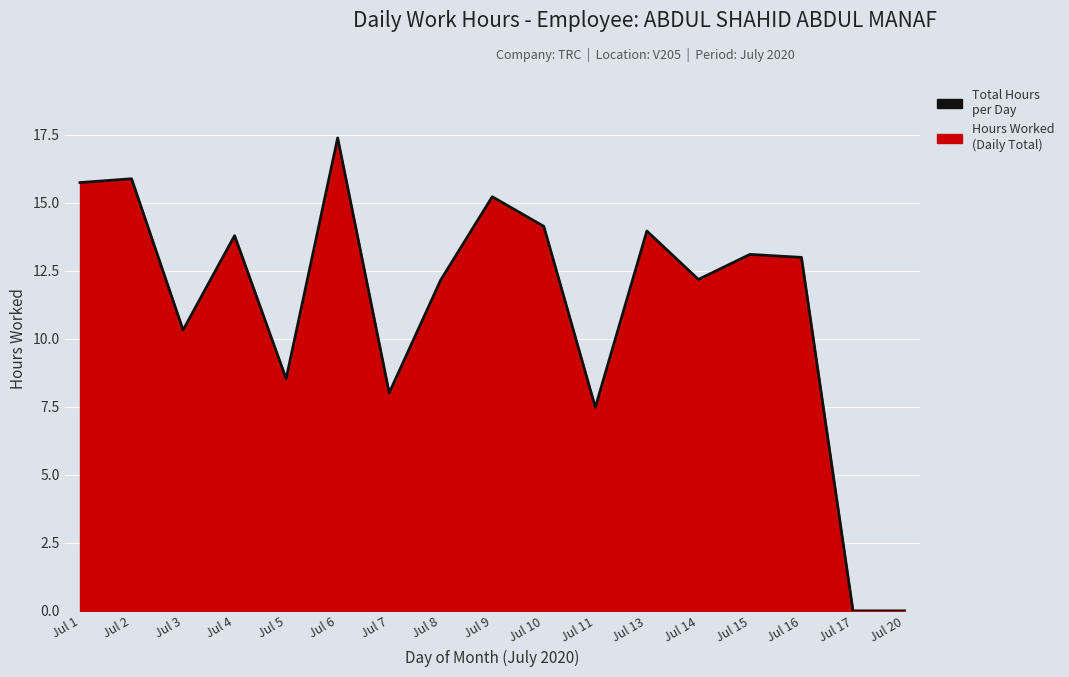

How many data points are above 12?

11